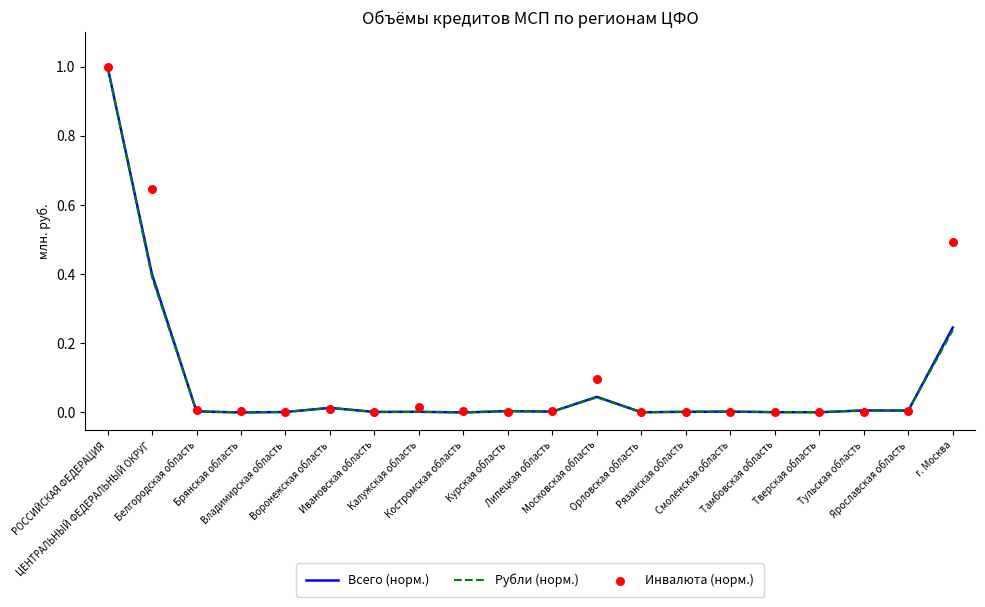

At which category is the sum across all series the highest?

РОССИЙСКАЯ ФЕДЕРАЦИЯ